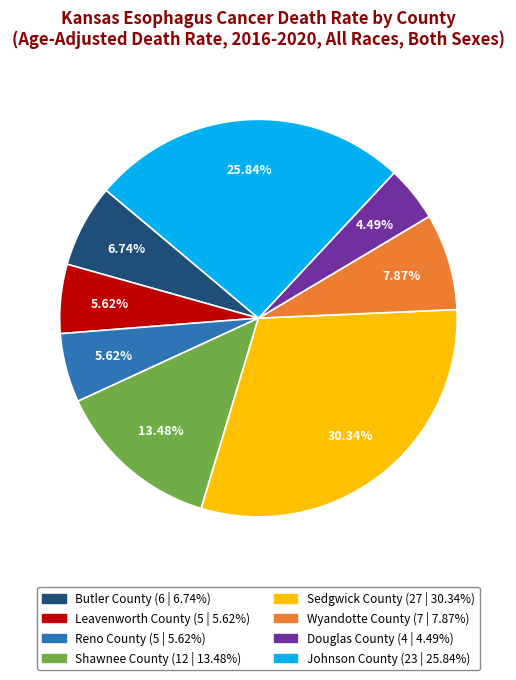

How many slices are in this pie chart?

8